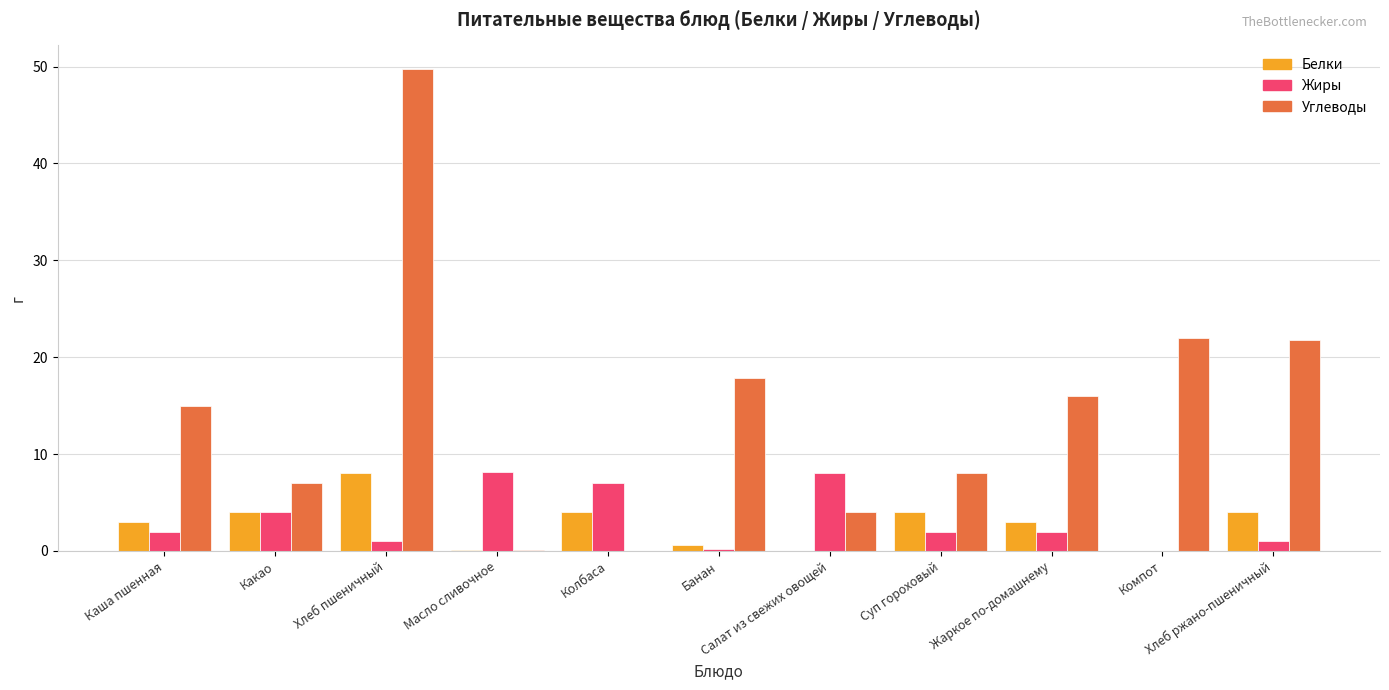

What is the total value across all series at Компот?

22.0